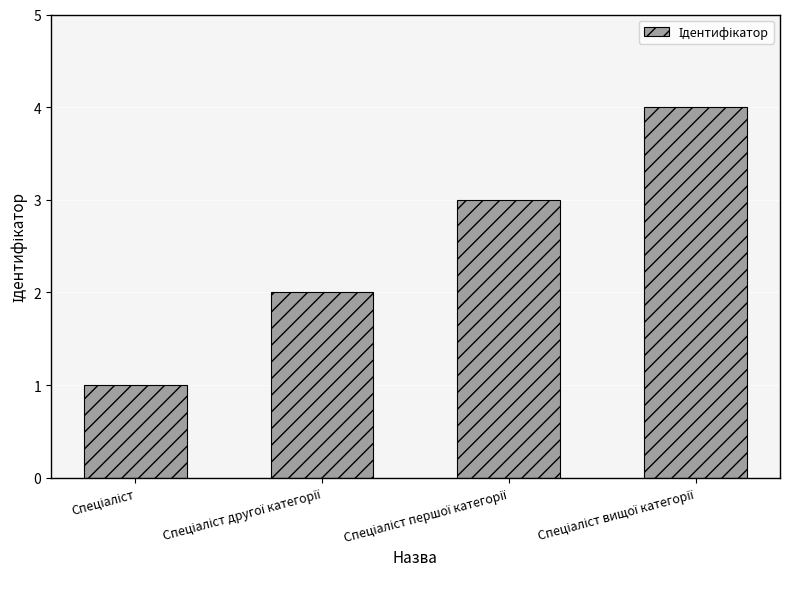

What is the difference between the maximum and minimum values?

3